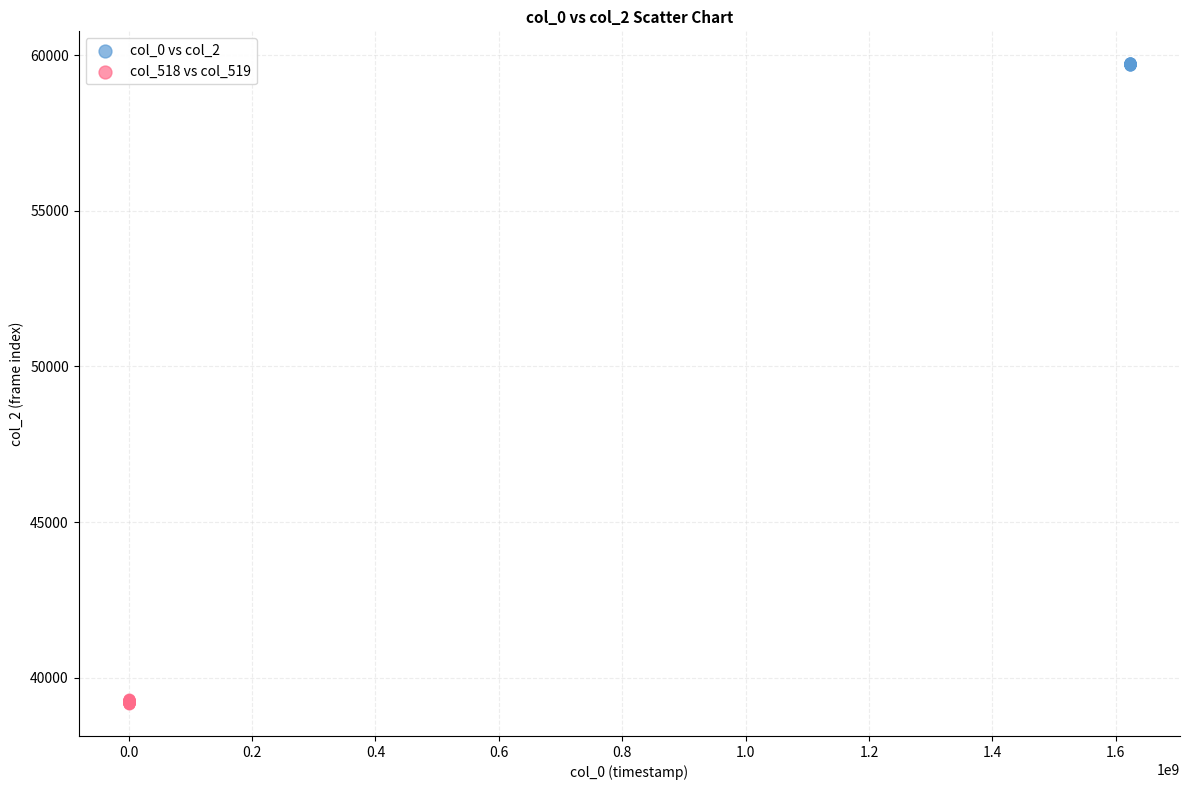

Which series has the largest Y range (max minus min)?

col_518 vs col_519